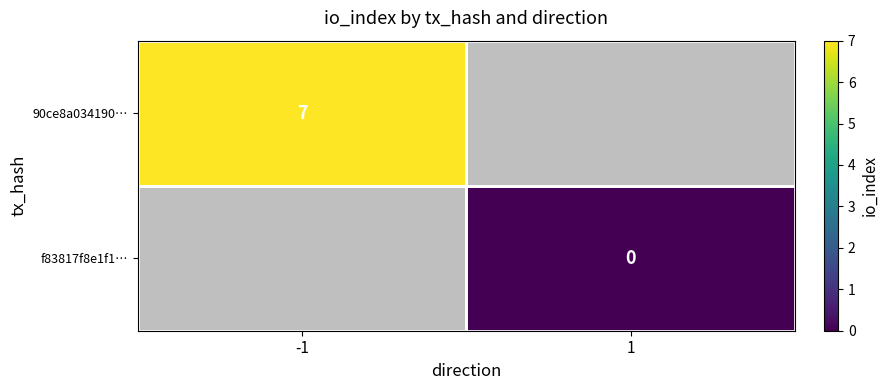

At how many categories does at least one series exceed 0?

1